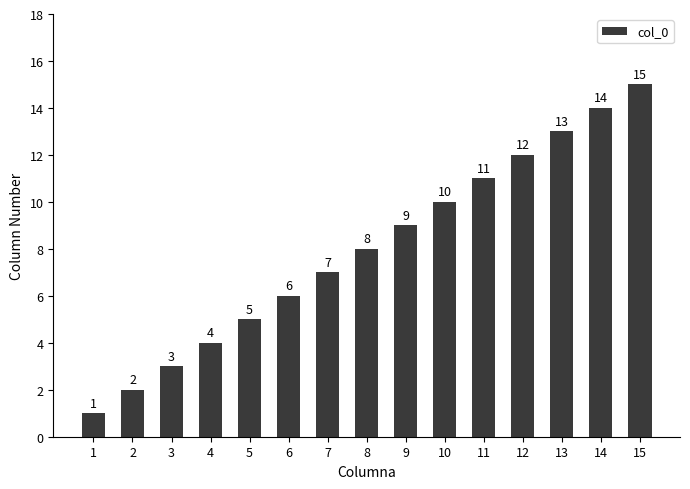

Between 6 and 1, which is larger?

6